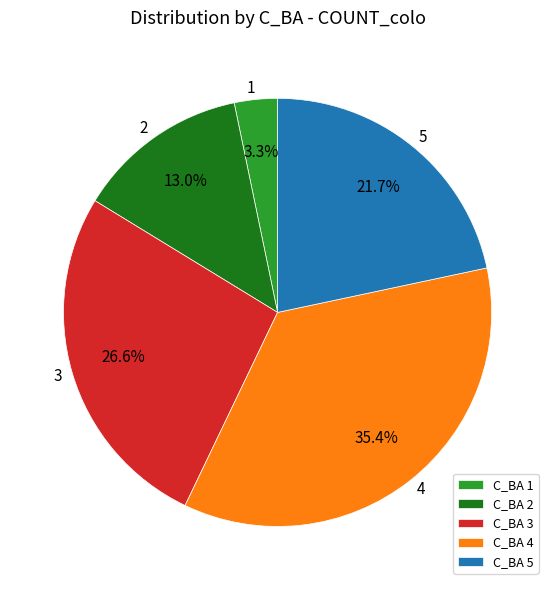

Does any single category account for the majority?

No